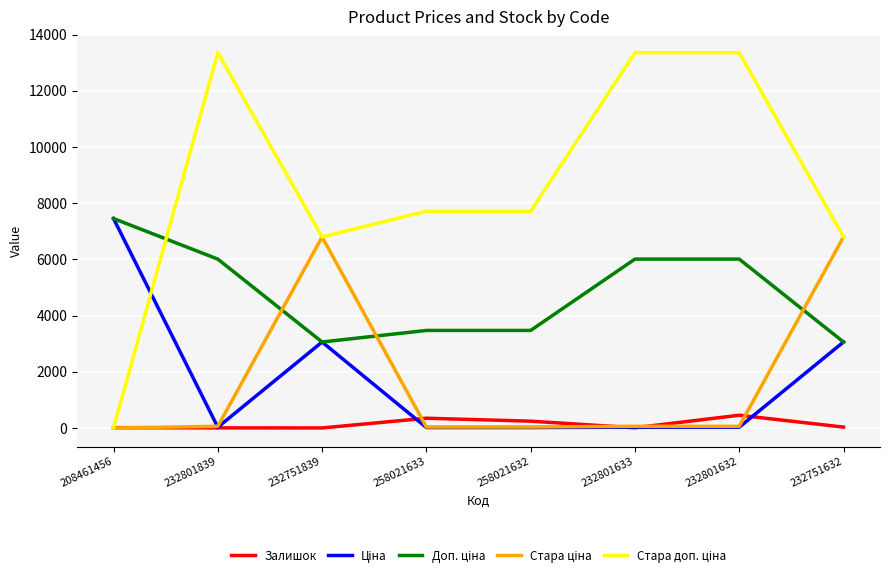

Does the chart have visible grid lines?

Yes